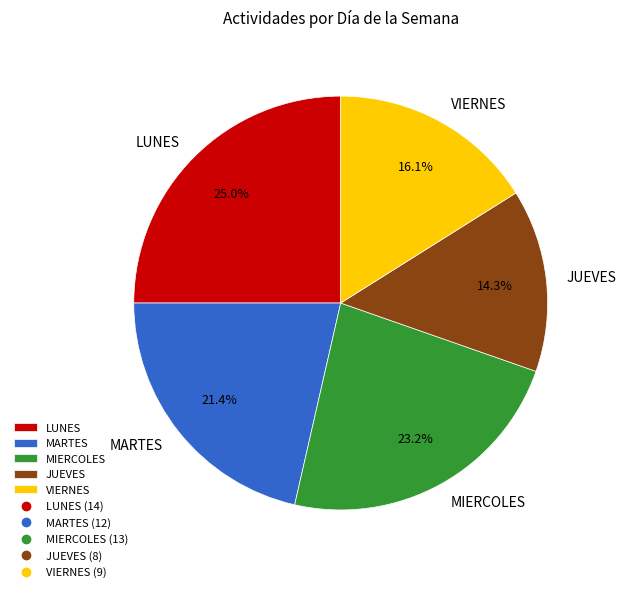

Count the number of slices in the pie.

5